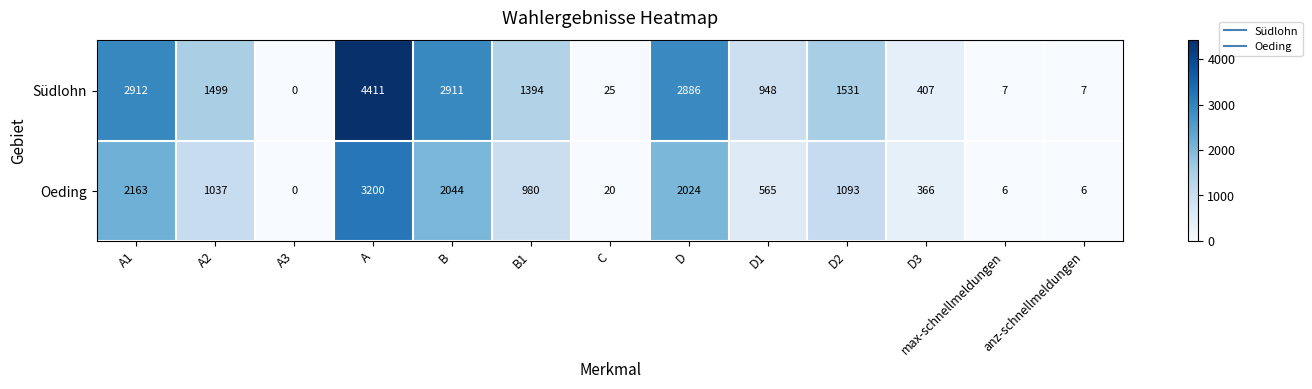

Between D and D3, which series saw the biggest shift?

Südlohn